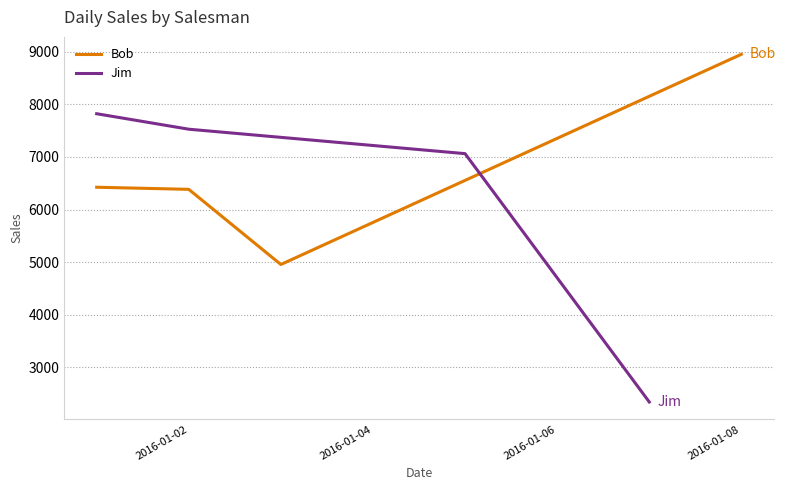

Which category has the highest value in the Bob series?

2016-01-08